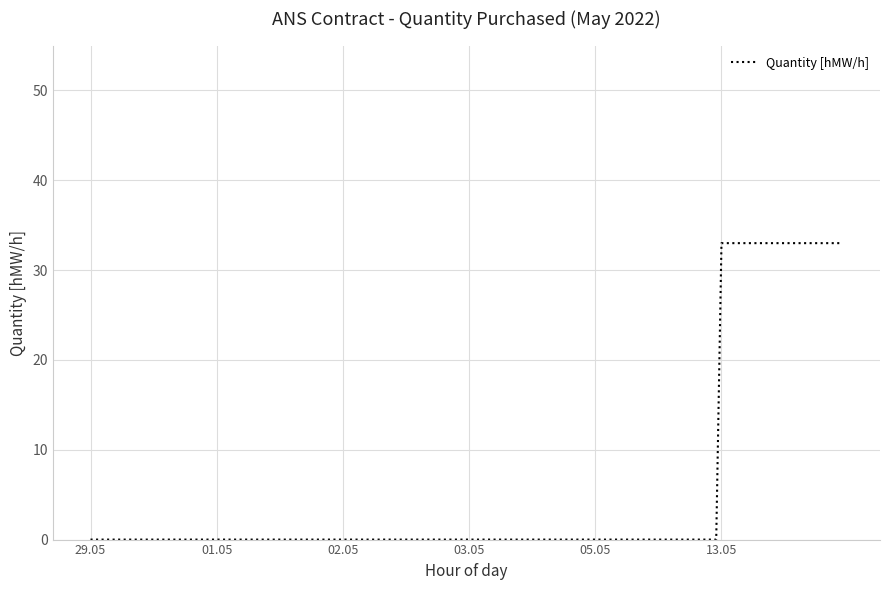

What is the greatest value displayed?

33